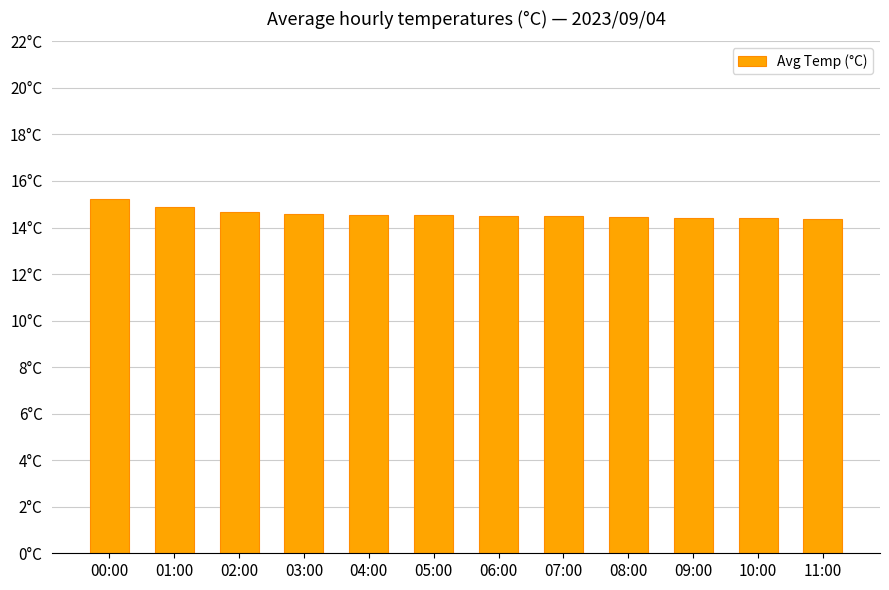

What is the difference between the maximum and second lowest values?

0.8